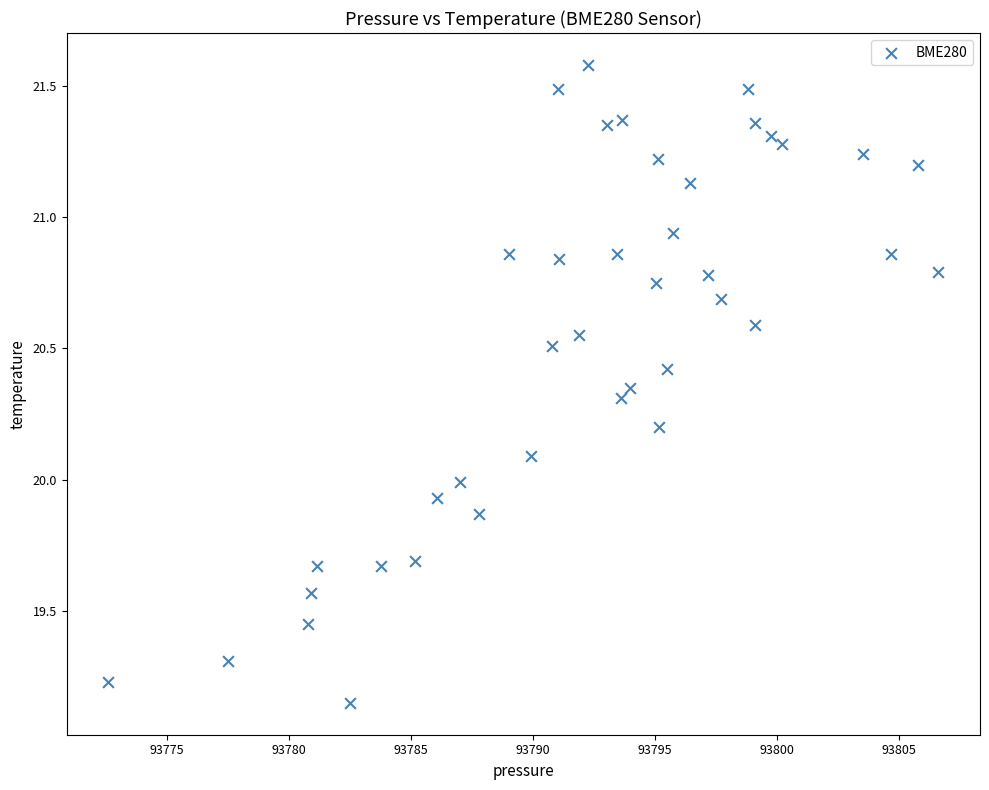

How many data points are displayed?

40